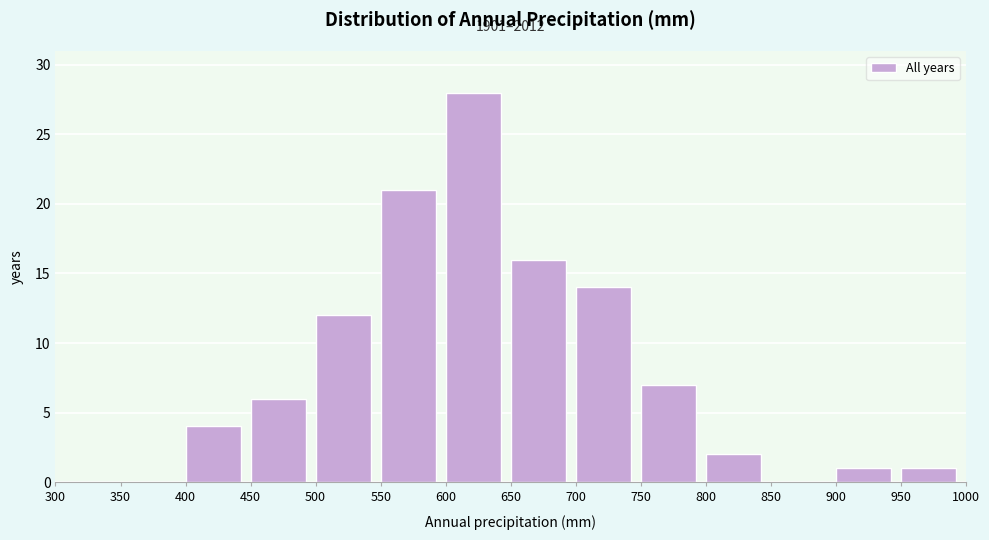

Over which range of the x-axis is the bar tallest?

600 to 650